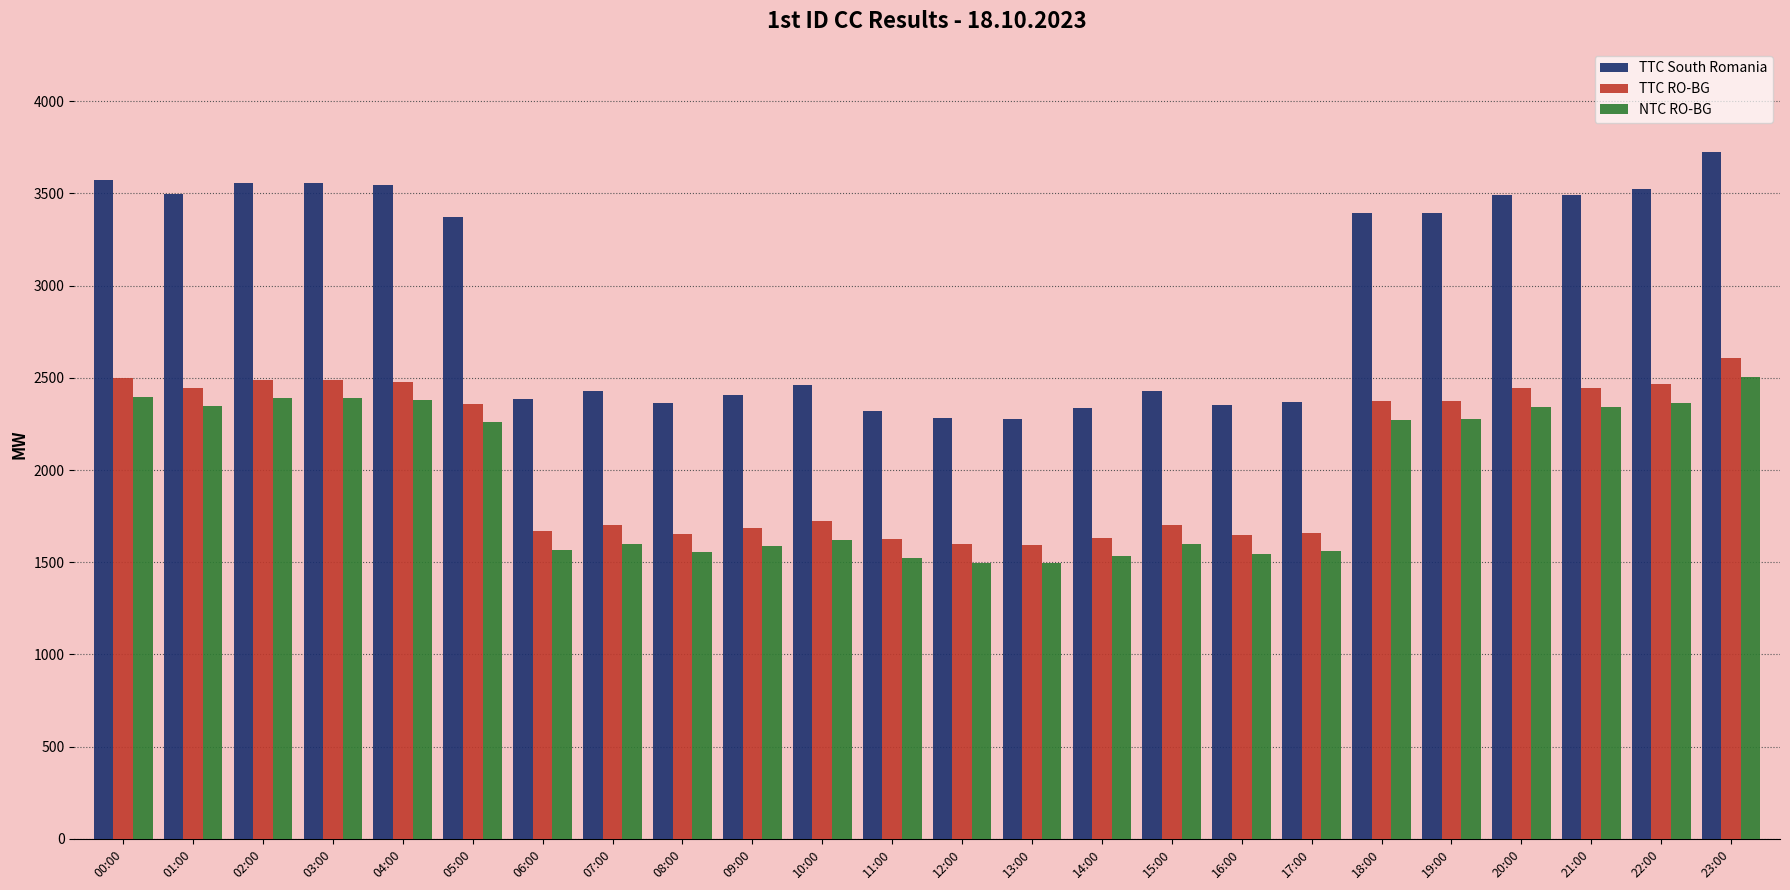

Are the bars grouped side by side (vs. stacked)?

Yes